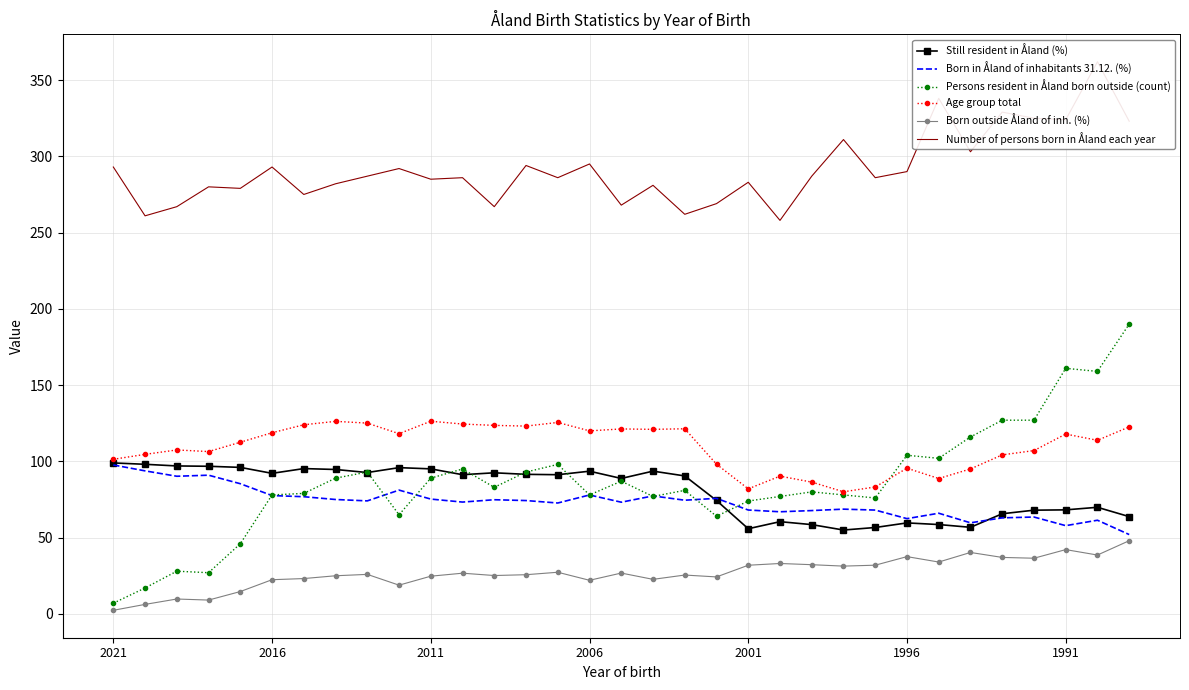

At which label does Age group total first exceed 113?

2016